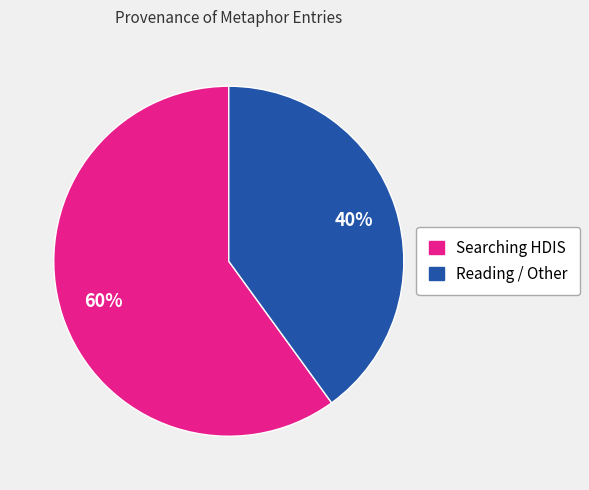

To the nearest percent, what is the difference between the largest and smallest slice percentages?

20%